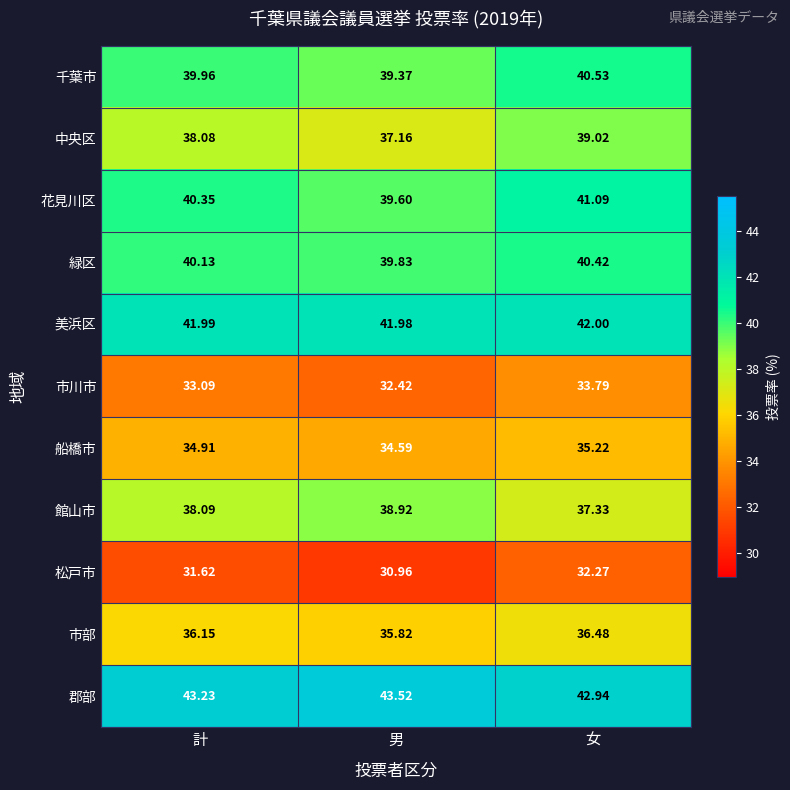

Between 男 and 女, which series saw the biggest shift?

中央区